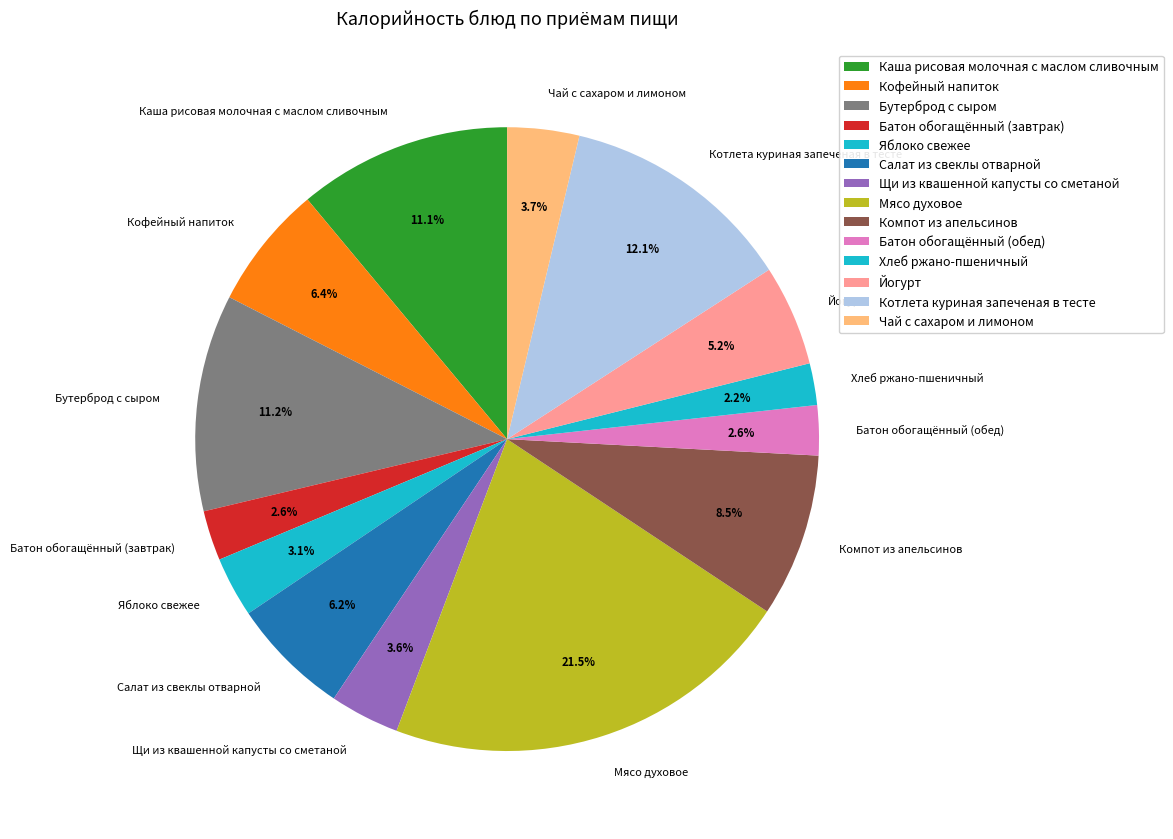

To the nearest percent, what portion does Кофейный напиток represent?

6%